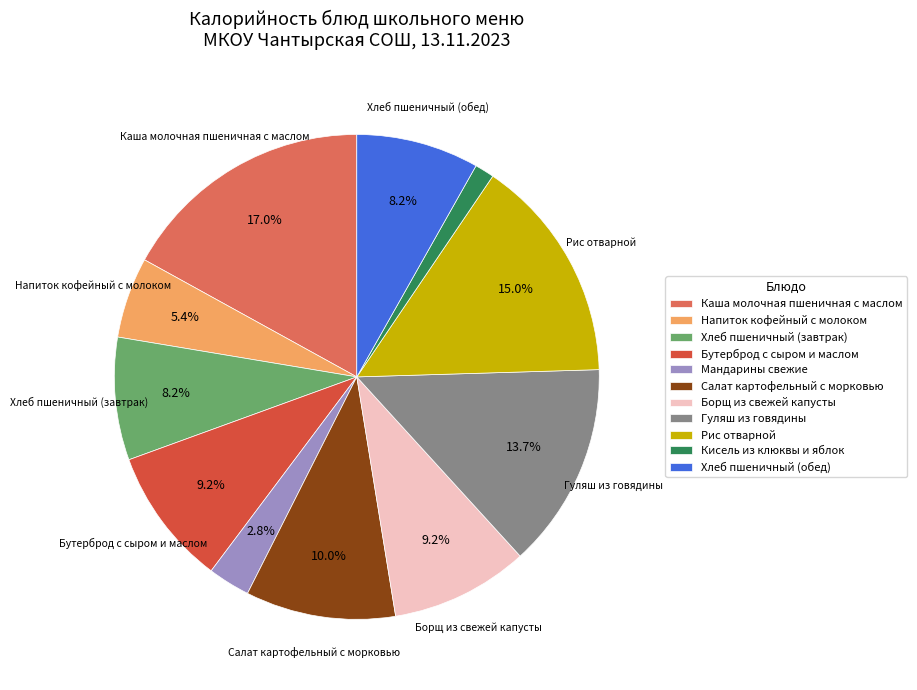

Do Хлеб пшеничный (завтрак) and Салат картофельный с морковью together represent more than half of the pie?

No